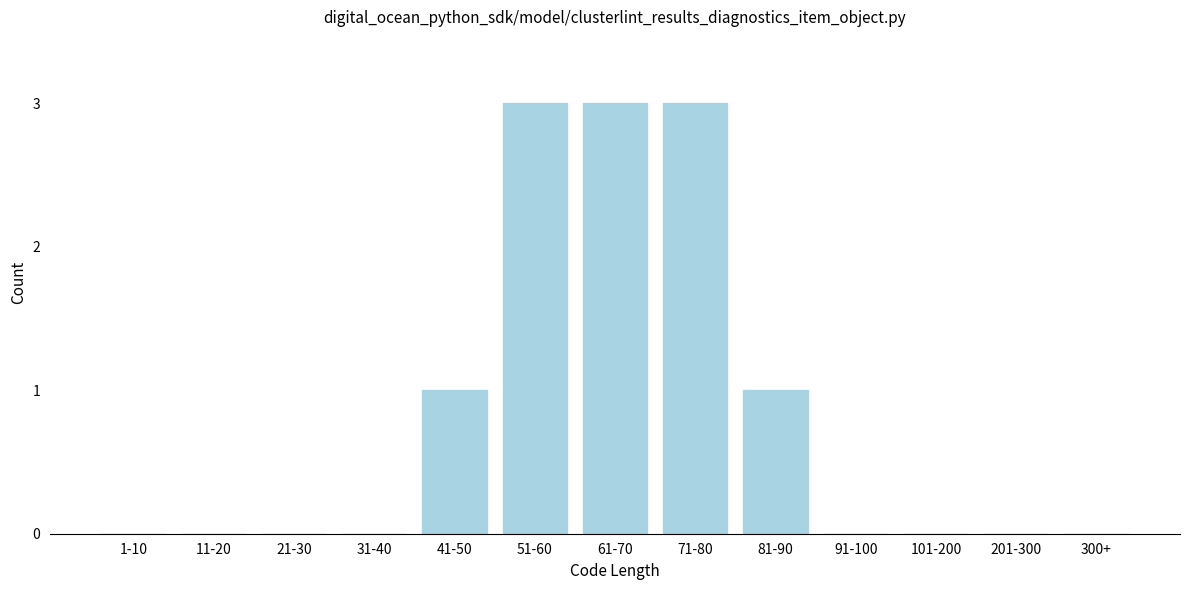

Reading left to right, extract all data points from this chart.

1-10=0	11-20=0	21-30=0	31-40=0	41-50=1	51-60=3	61-70=3	71-80=3	81-90=1	91-100=0	101-200=0	201-300=0	300+=0